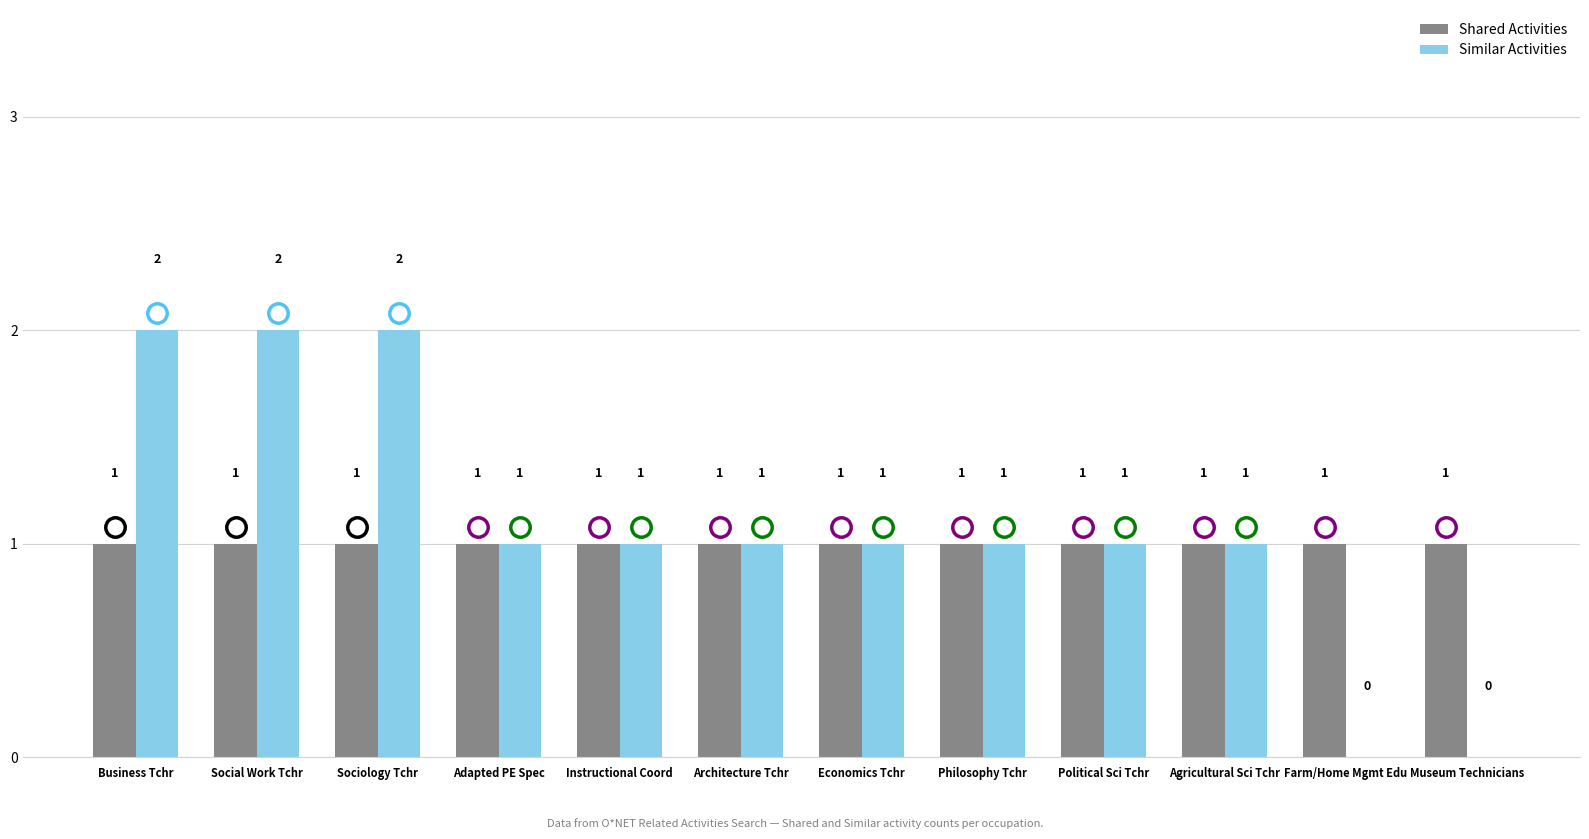

What is the sum of the Similar Activities values at Agricultural Sci Tchr and Social Work Tchr?

3